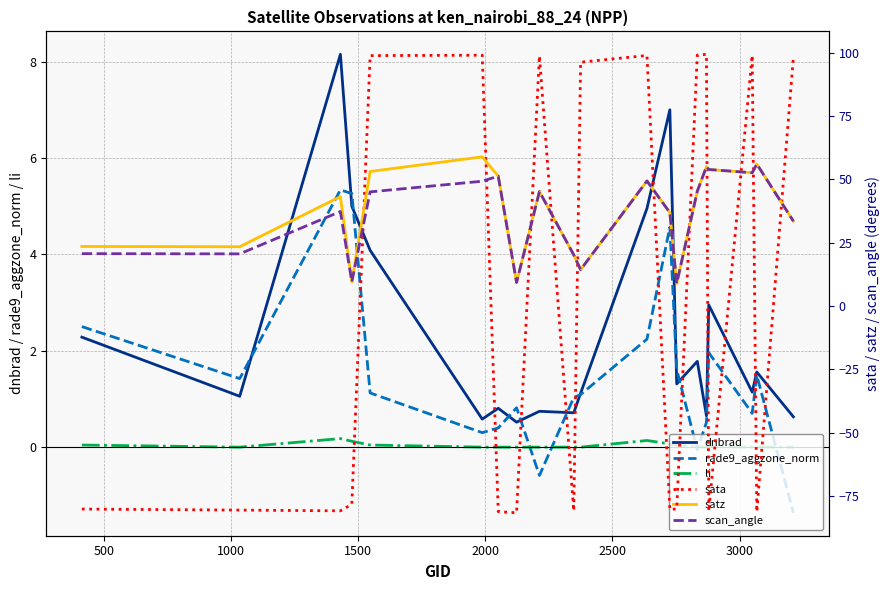

True or false: li and dnbrad cross at least once.

False